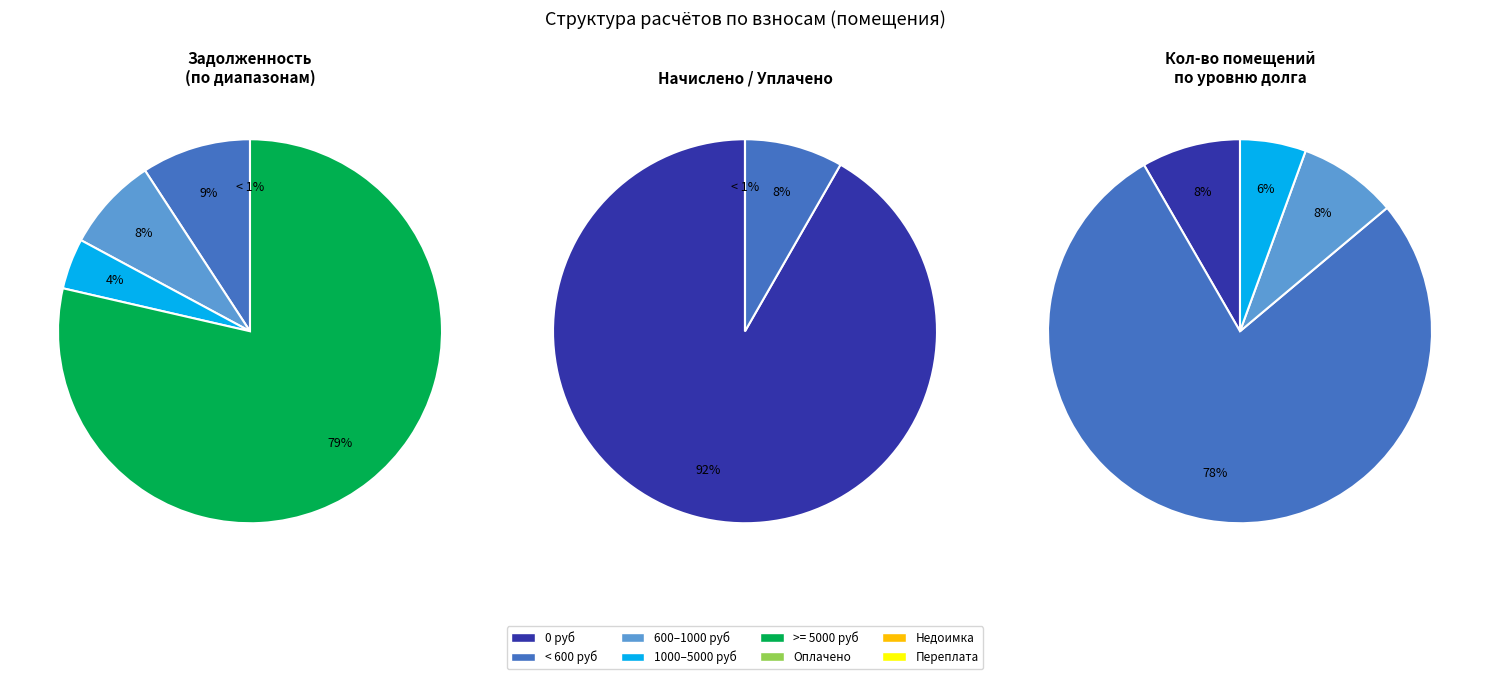

Combined, do 18 and 12 account for over 50%?

No